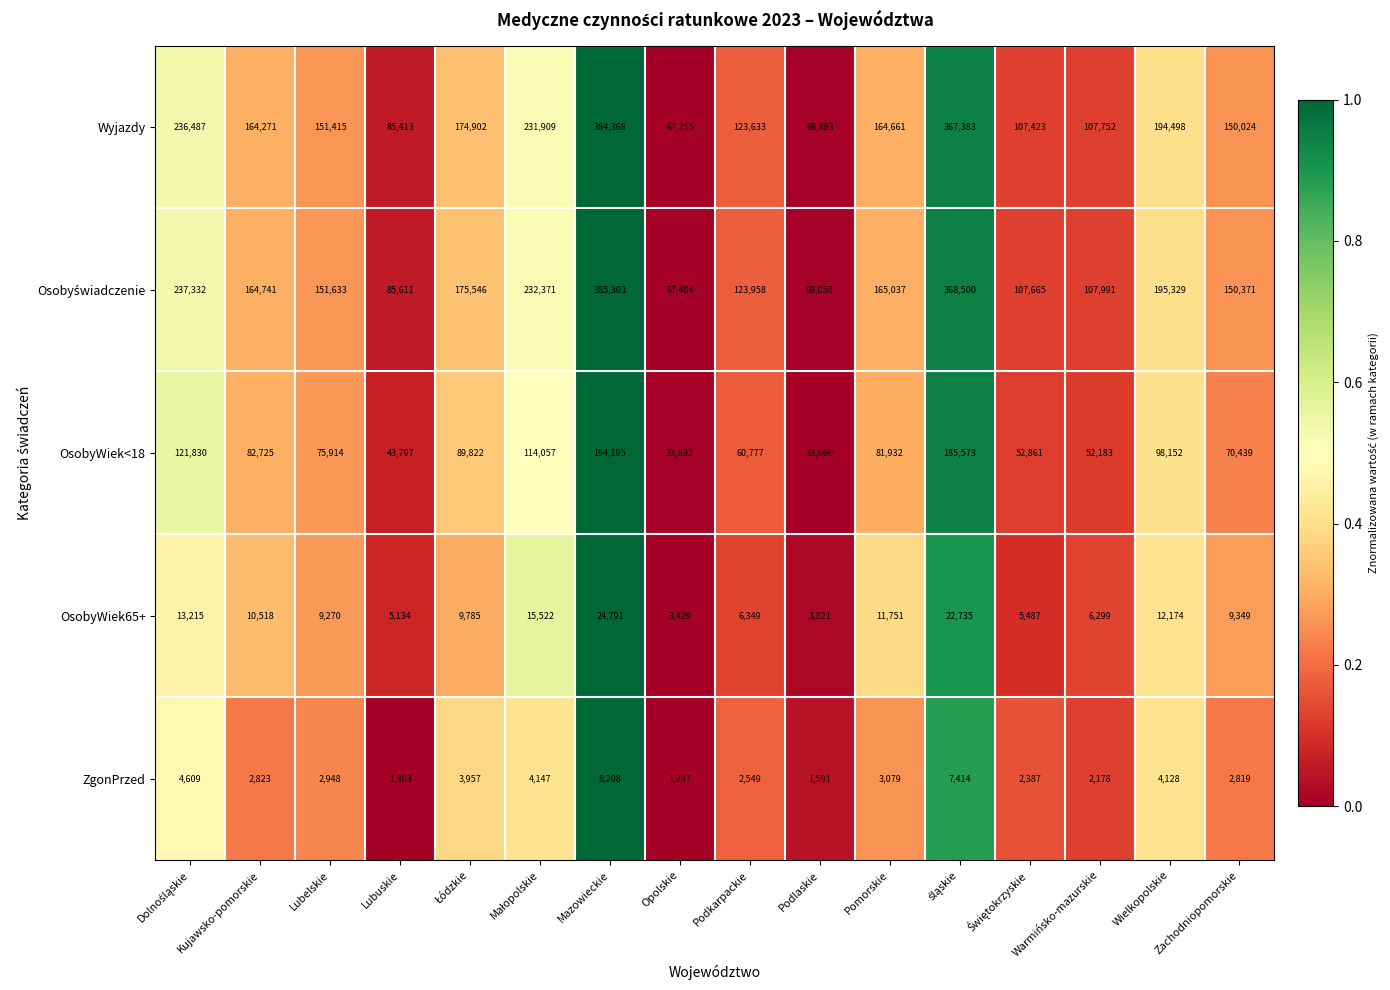

Which label corresponds to the smallest value in the chart?

Opolskie